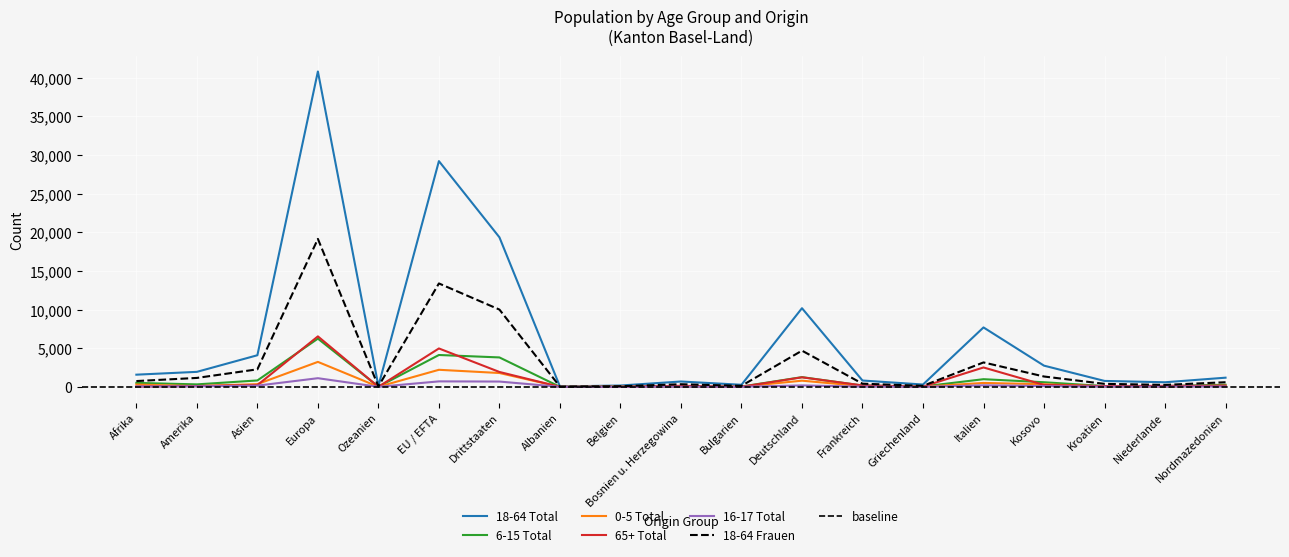

Count the number of data series in this chart.

6